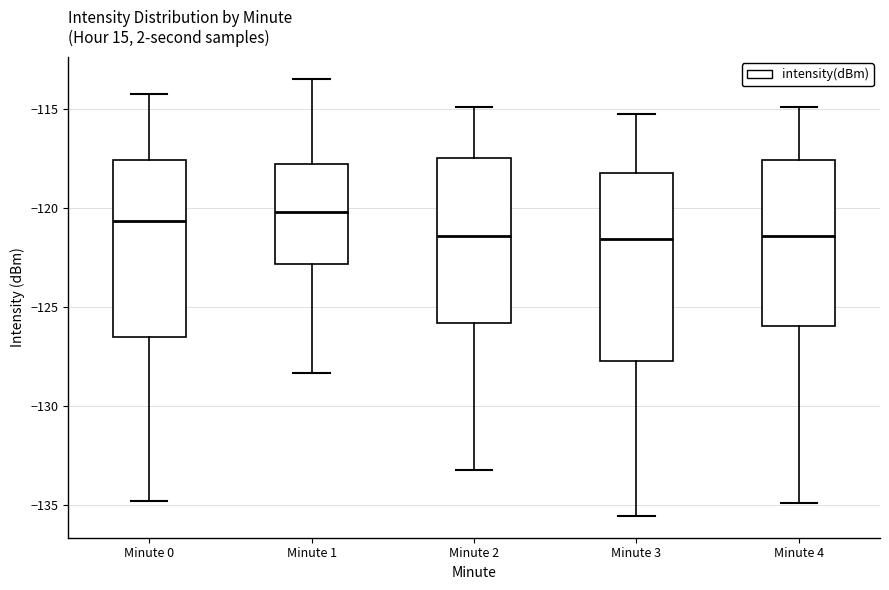

Reading left to right, read every box against the y-axis: the position of its median line, the range the box covers, and the ends of its whiskers. The values are not printed on the chart, so give them approximately, as read against the axis.

Minute 0: median -120.5, box -126.5 to -117.5, whiskers -135.0 to -114.0
Minute 1: median -120.0, box -123.0 to -118.0, whiskers -128.5 to -113.5
Minute 2: median -121.5, box -126.0 to -117.5, whiskers -133.0 to -115.0
Minute 3: median -121.5, box -127.5 to -118.0, whiskers -135.5 to -115.0
Minute 4: median -121.5, box -126.0 to -117.5, whiskers -135.0 to -115.0